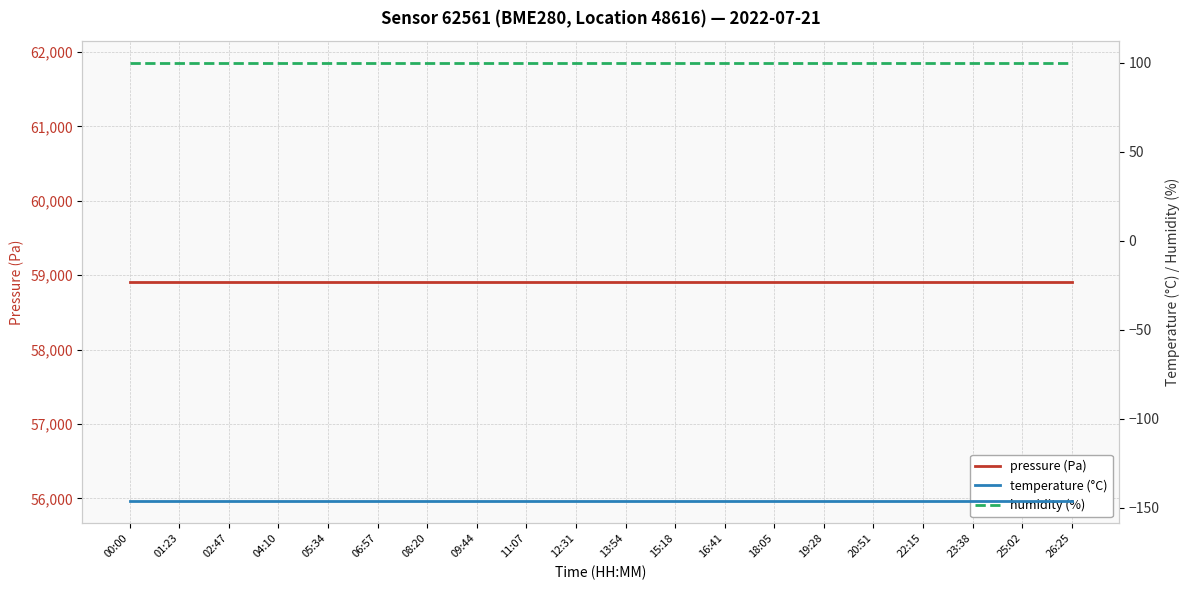

Does the chart display data point markers on the line(s)?

No